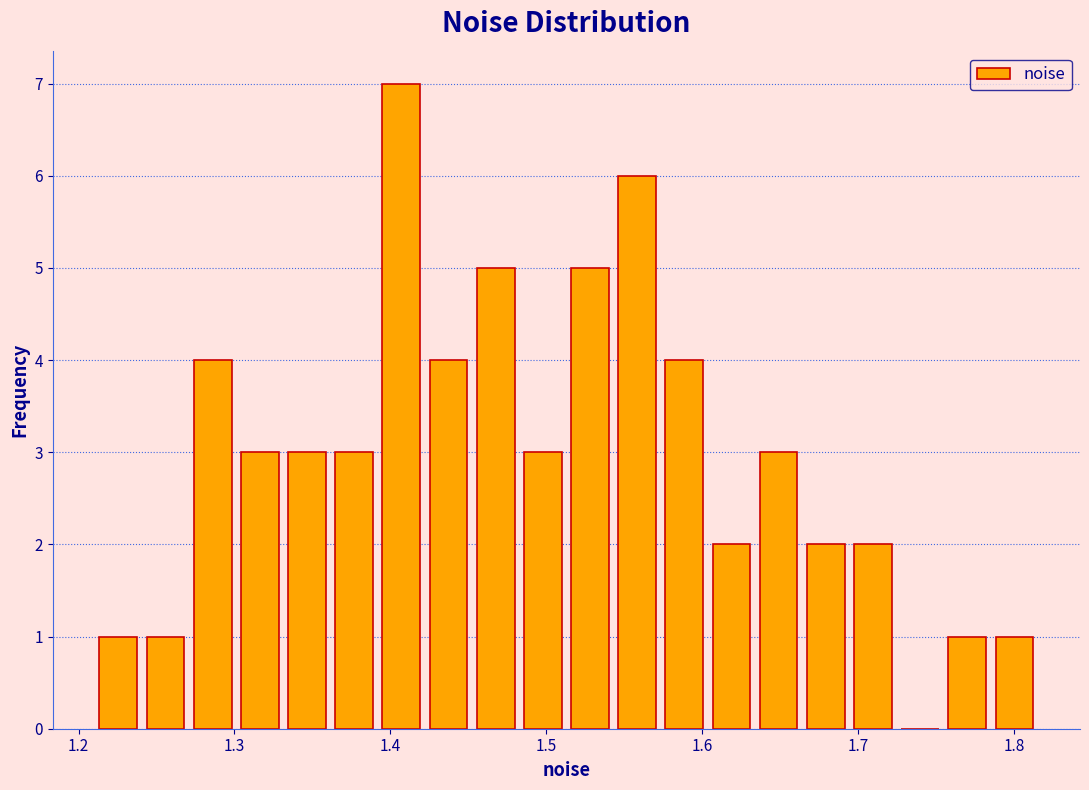

Read against the x-axis, roughly where is the centre of the tallest bar?

1.41